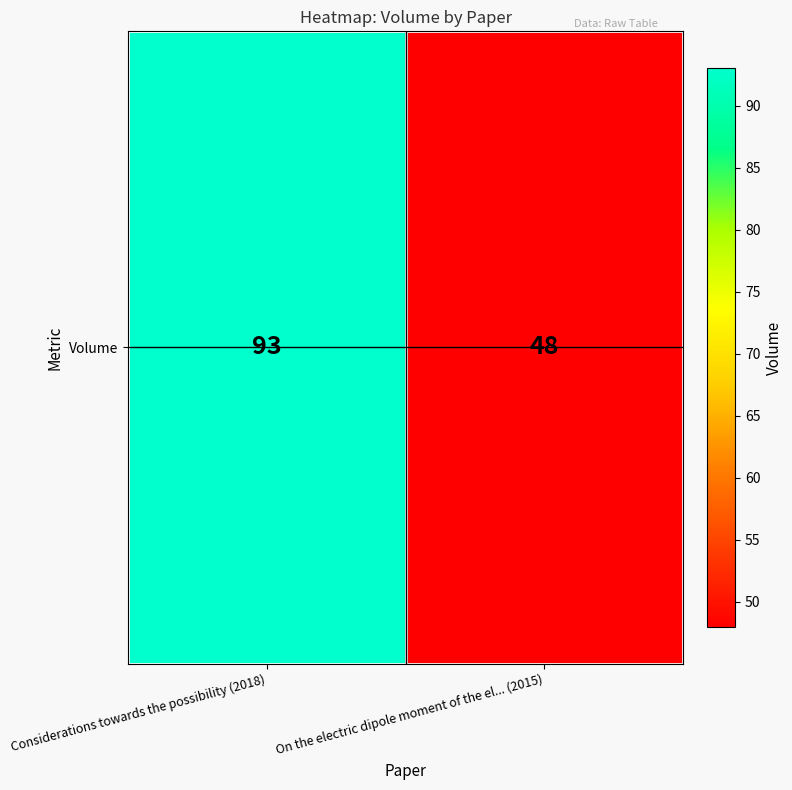

Reading right to left, list all the values displayed in this chart.

On the electric dipole moment of the el... (2015)=48	Considerations towards the possibility (2018)=93